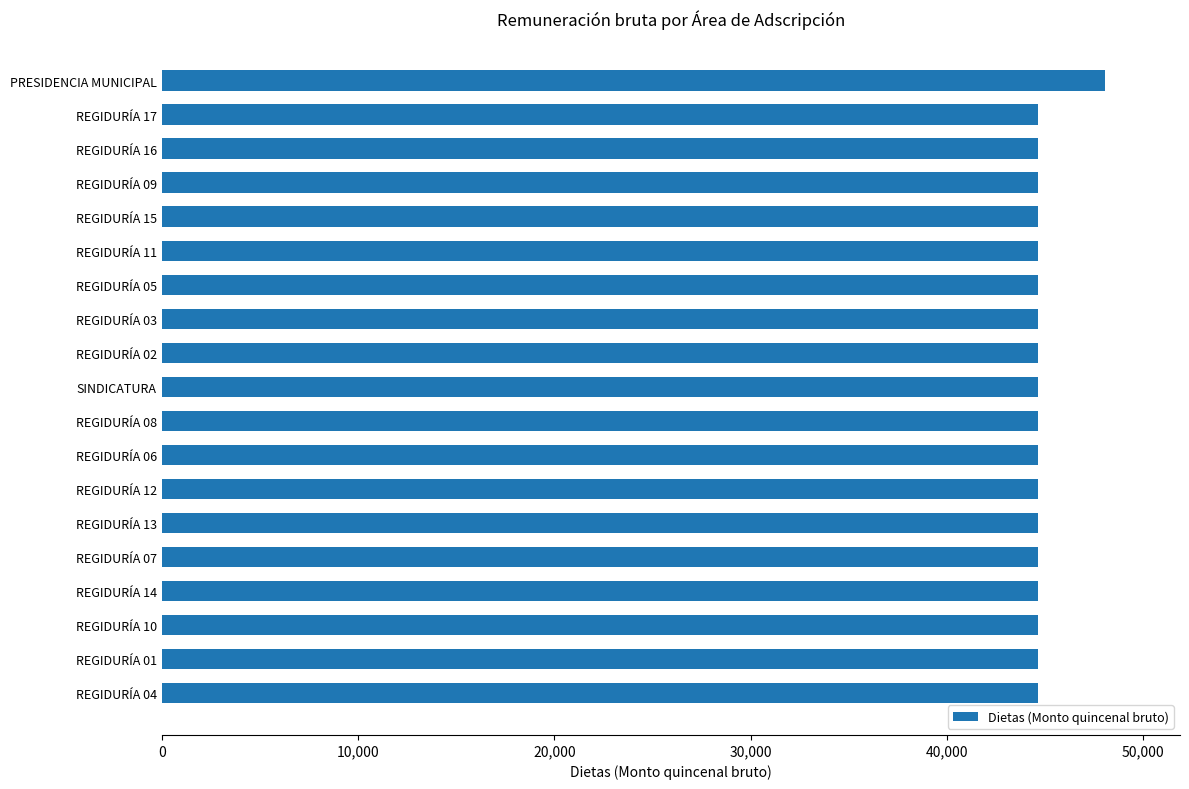

Is it true that the value at REGIDURÍA 02 is 44615.7?

True